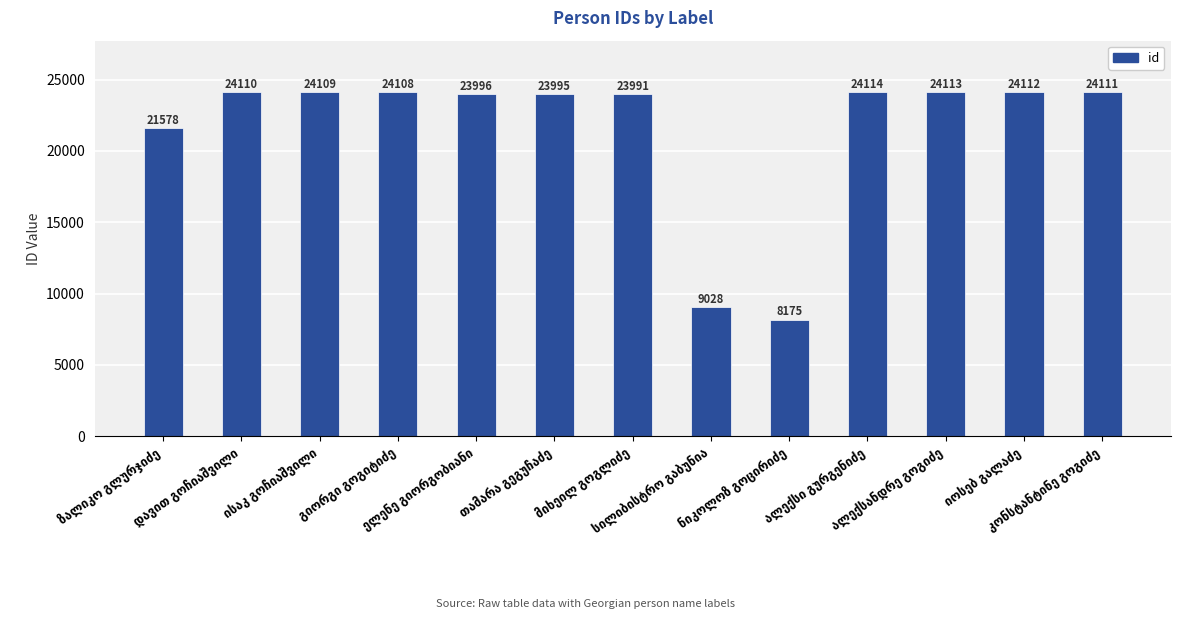

What is the greatest value displayed?

24114